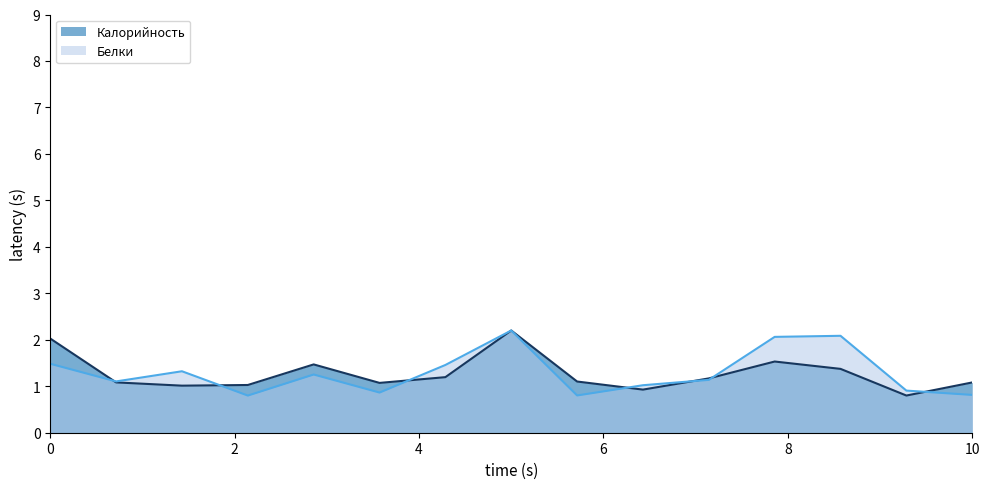

List the series in order of their peak value, highest first.

Калорийность, Белки